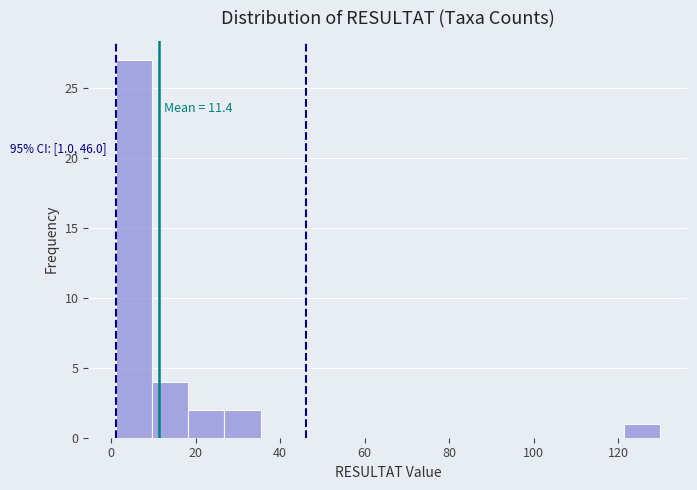

Which range on the x-axis has the tallest bar?

1.0 to 9.6